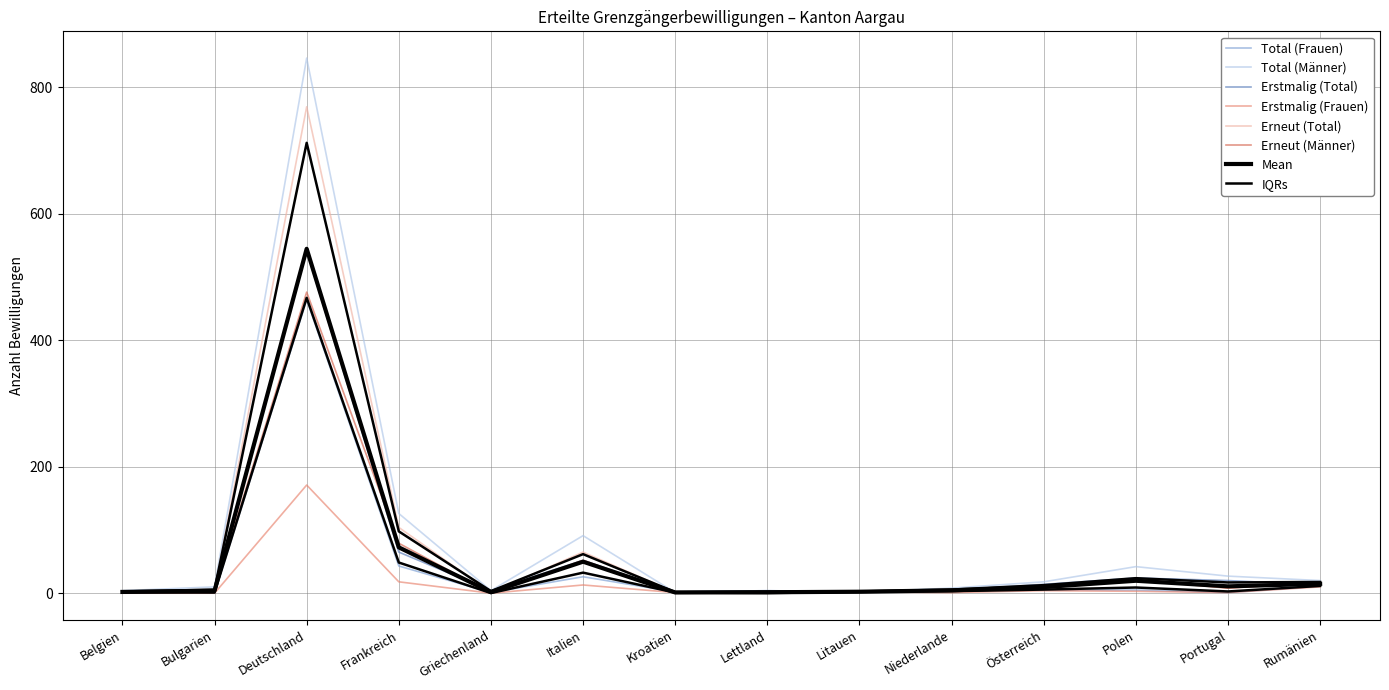

After their last crossing, which series has the higher values: Erstmalig (Frauen) or Erneut (Männer)?

Erstmalig (Frauen)